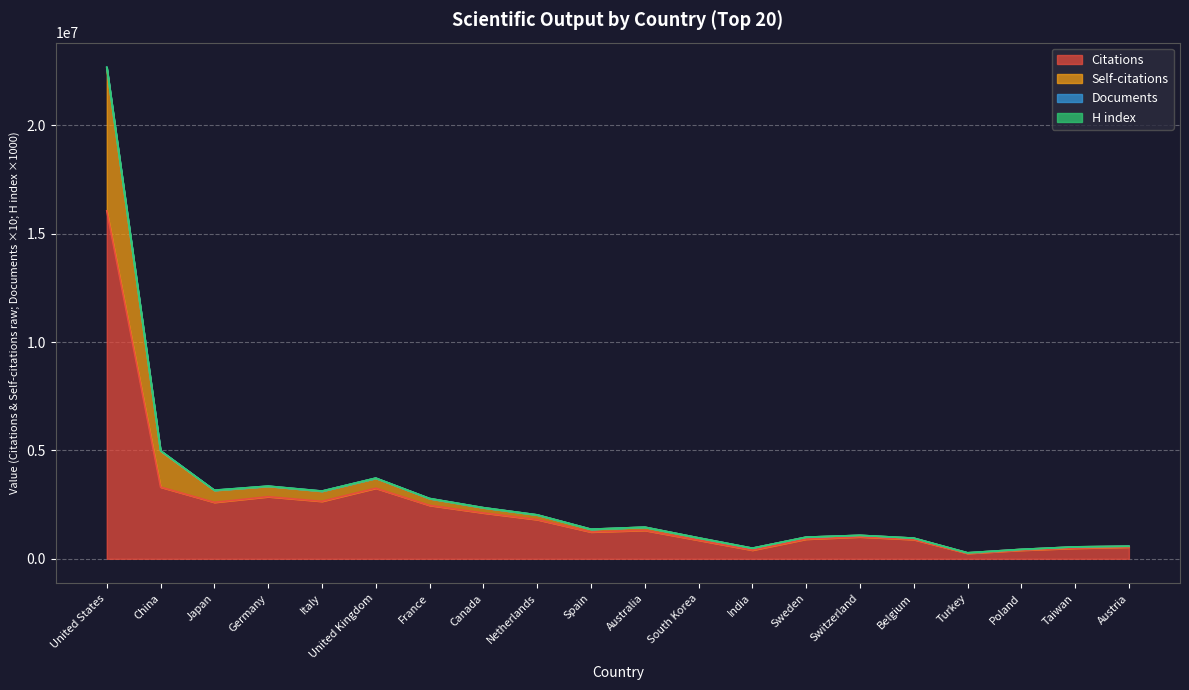

Where is Citations nearest to the value 8154639?

China